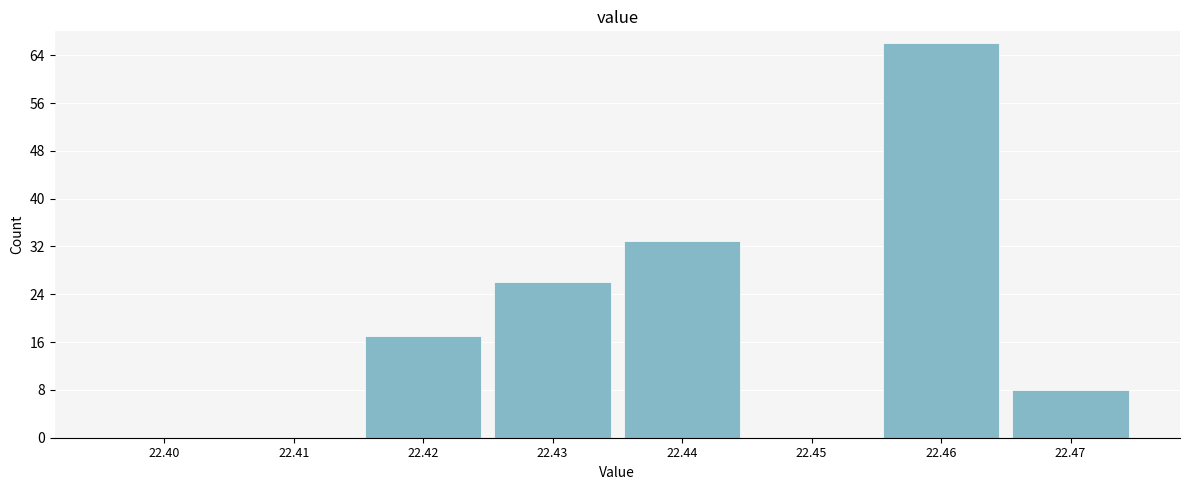

Reading right to left, list all the values displayed in this chart.

22.47=8	22.46=66	22.45=0	22.44=33	22.43=26	22.42=17	22.41=0	22.40=0